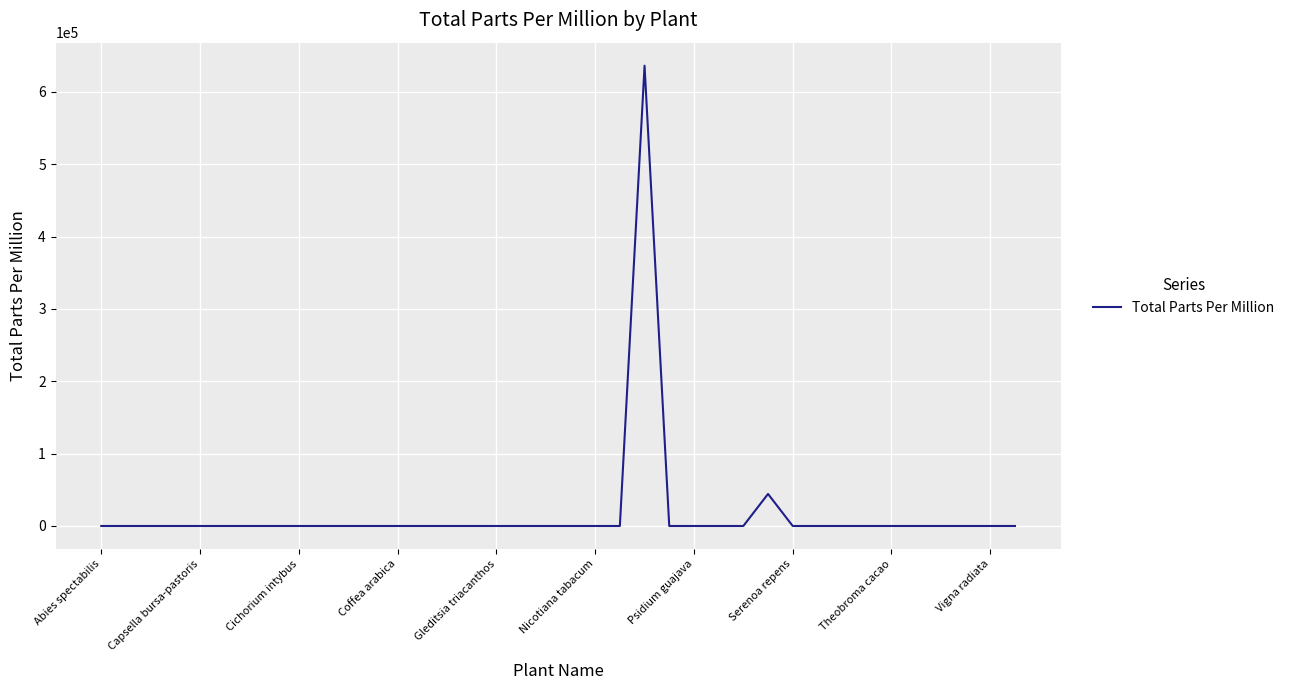

What is the maximum value shown in the chart?

636150